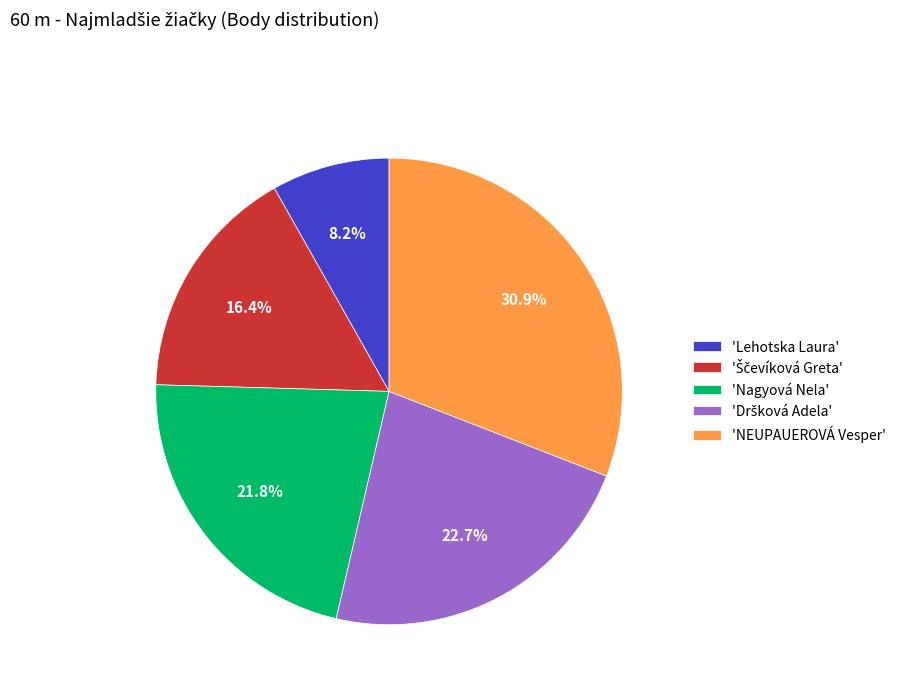

Count the number of slices in the pie.

5